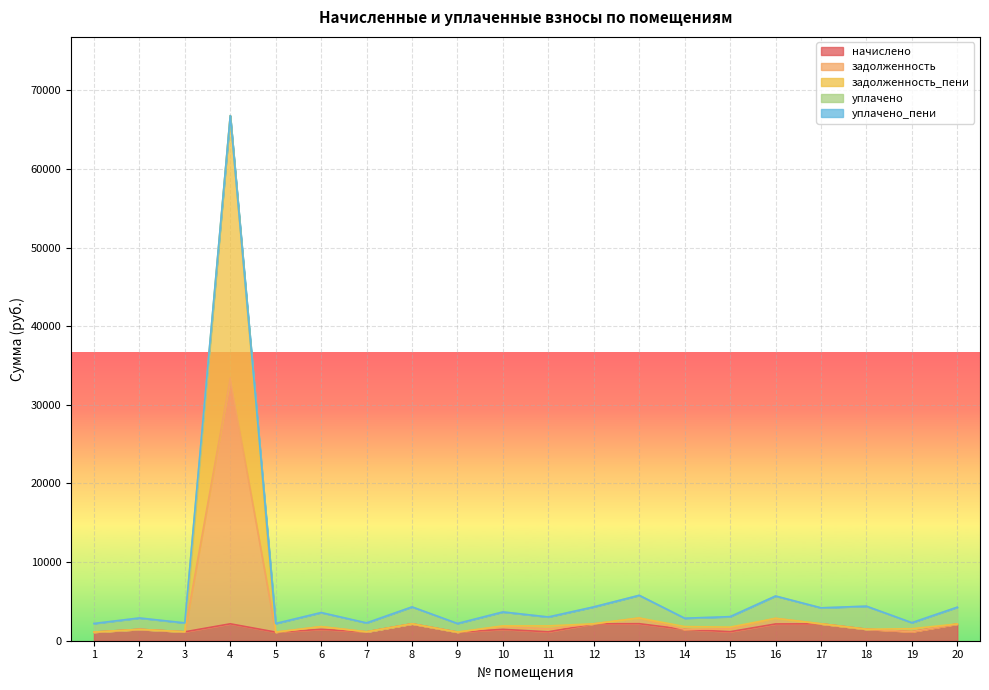

At which category is the sum across all series the highest?

4